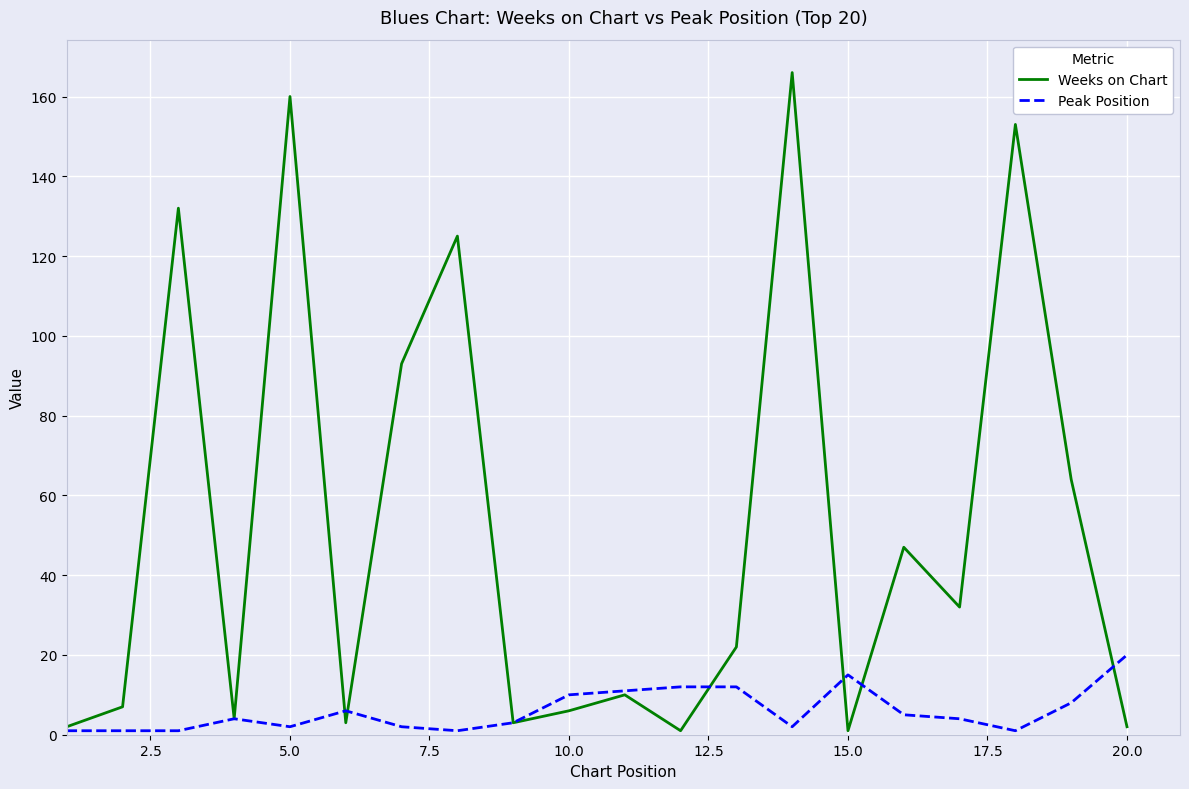

List the series in order of their peak value, lowest first.

Peak Position, Weeks on Chart